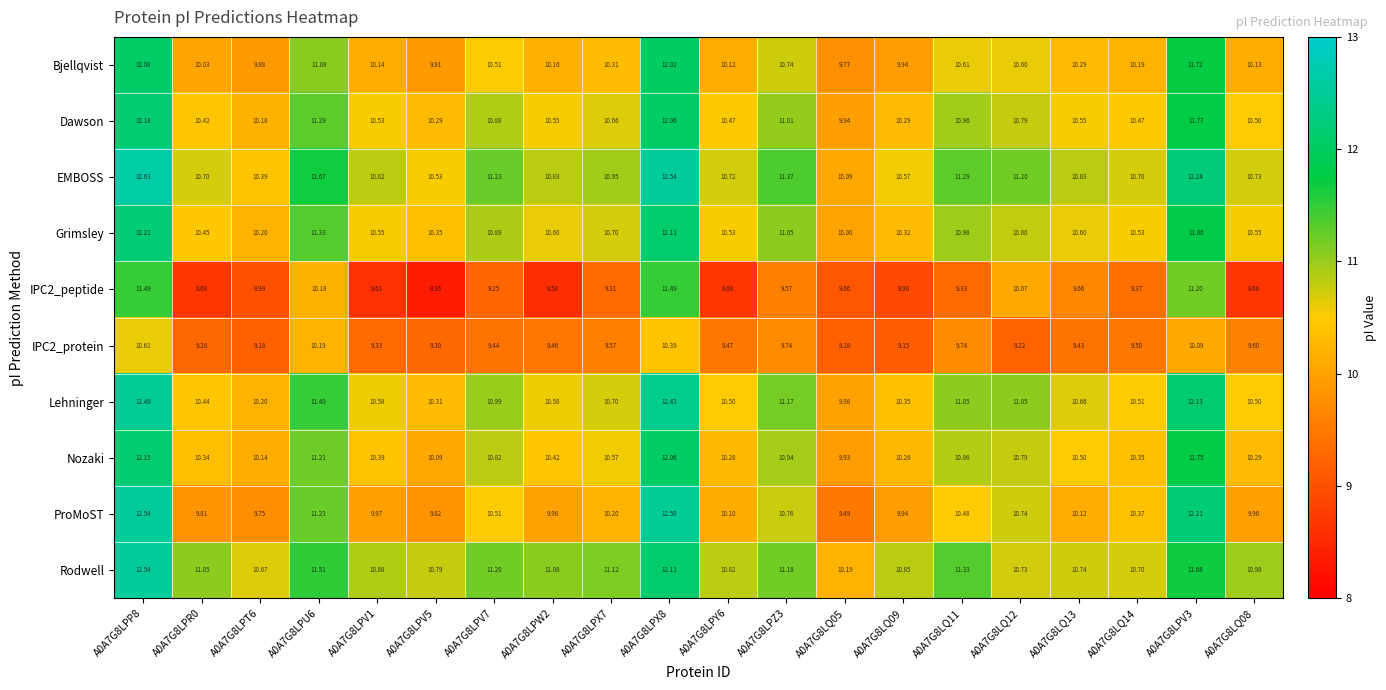

How many series are shown in this chart?

10